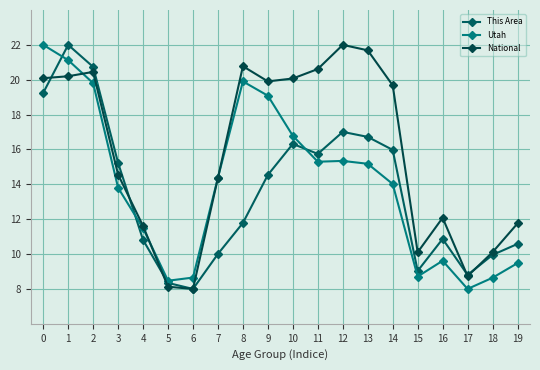

Rank the categories by National value from lowest to highest.

6, 5, 17, 15, 18, 4, 19, 16, 7, 3, 14, 9, 10, 0, 1, 2, 11, 8, 13, 12